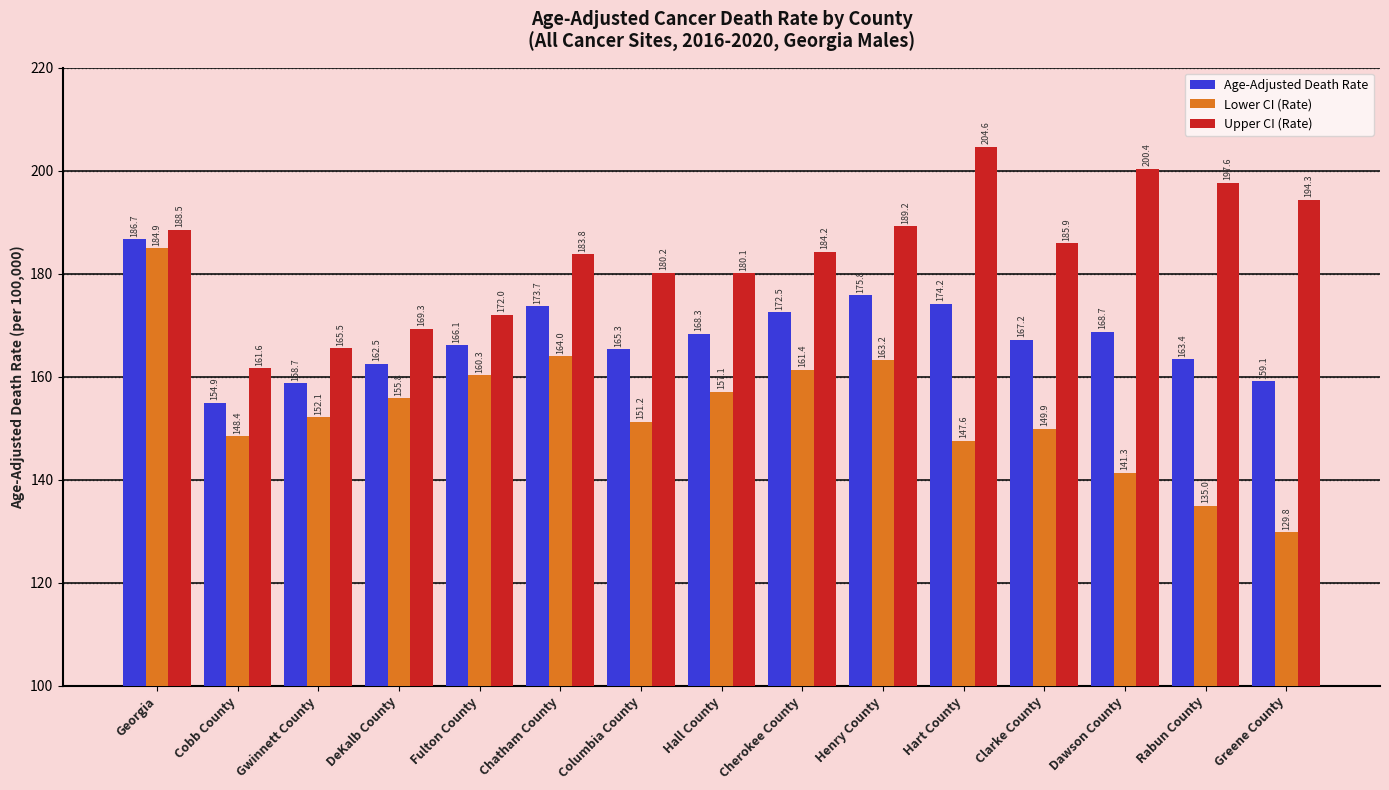

What is the value of the Lower CI (Rate) bar at the 2nd from the left?

148.4